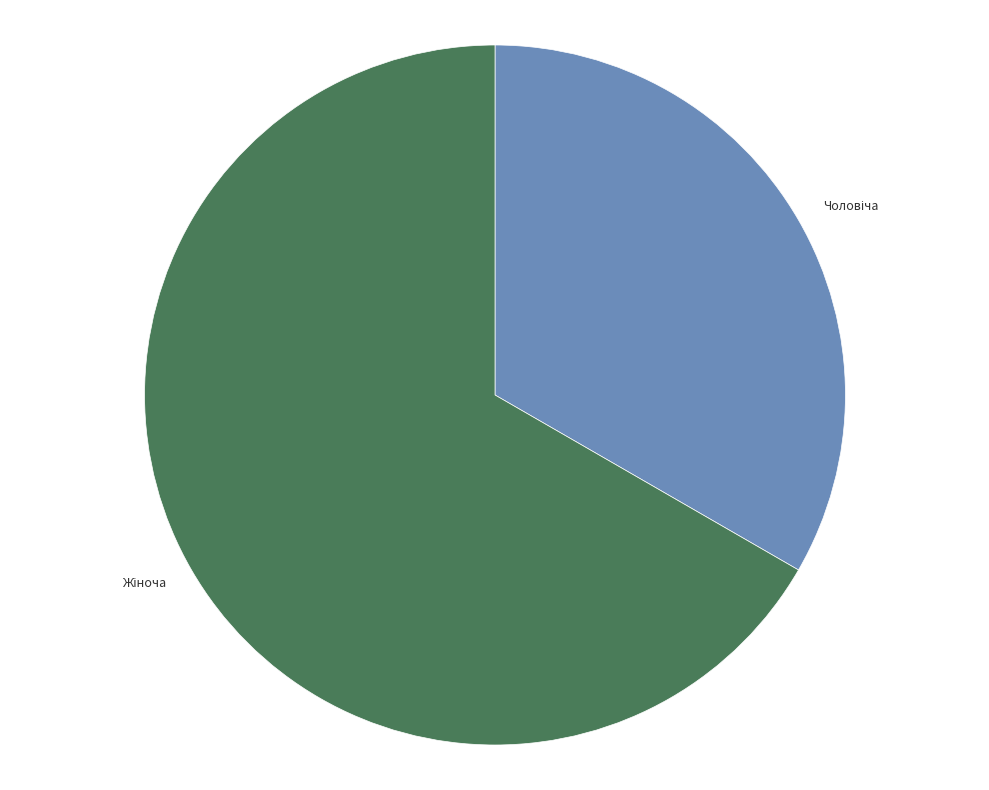

Count the number of slices in the pie.

2